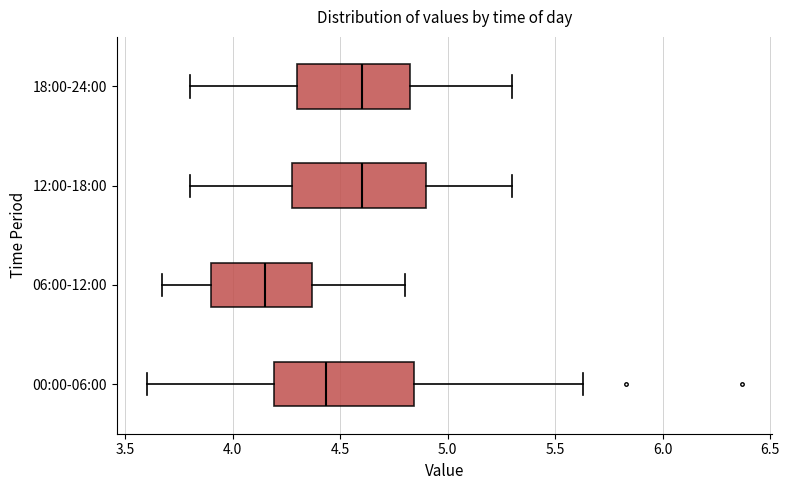

Reading bottom to top, read every box against the x-axis: the position of its median line, the range the box covers, and the ends of its whiskers. The values are not printed on the chart, so give them approximately, as read against the axis.

00:00-06:00: median 4.45, box 4.20 to 4.85, whiskers 3.60 to 5.65
06:00-12:00: median 4.15, box 3.90 to 4.35, whiskers 3.65 to 4.80
12:00-18:00: median 4.60, box 4.30 to 4.90, whiskers 3.80 to 5.30
18:00-24:00: median 4.60, box 4.30 to 4.85, whiskers 3.80 to 5.30